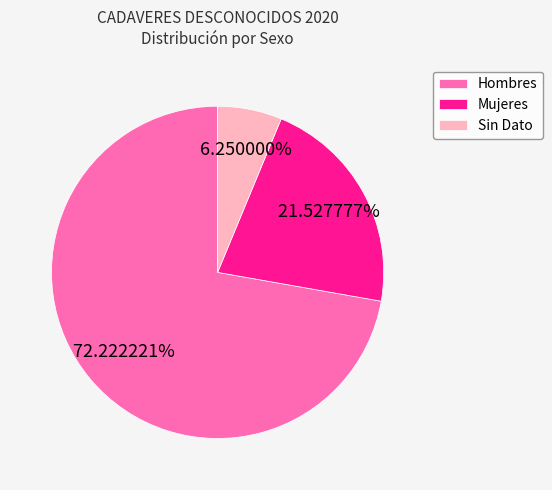

Combined, do Mujeres and Hombres account for over 50%?

Yes